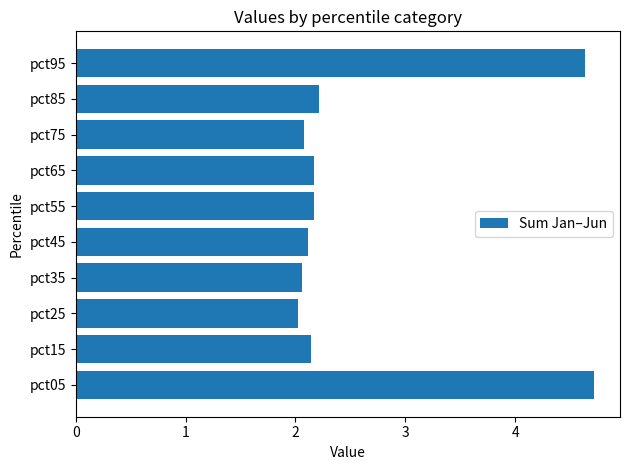

Between pct05 and pct35, which is larger?

pct05